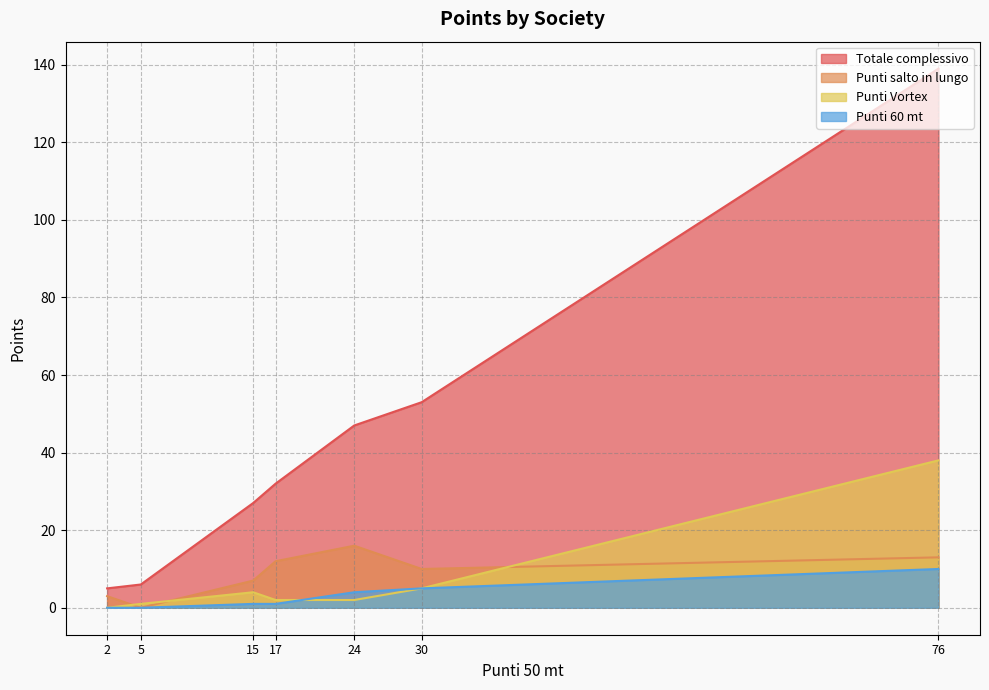

Between 24 and 5, which is larger?

24